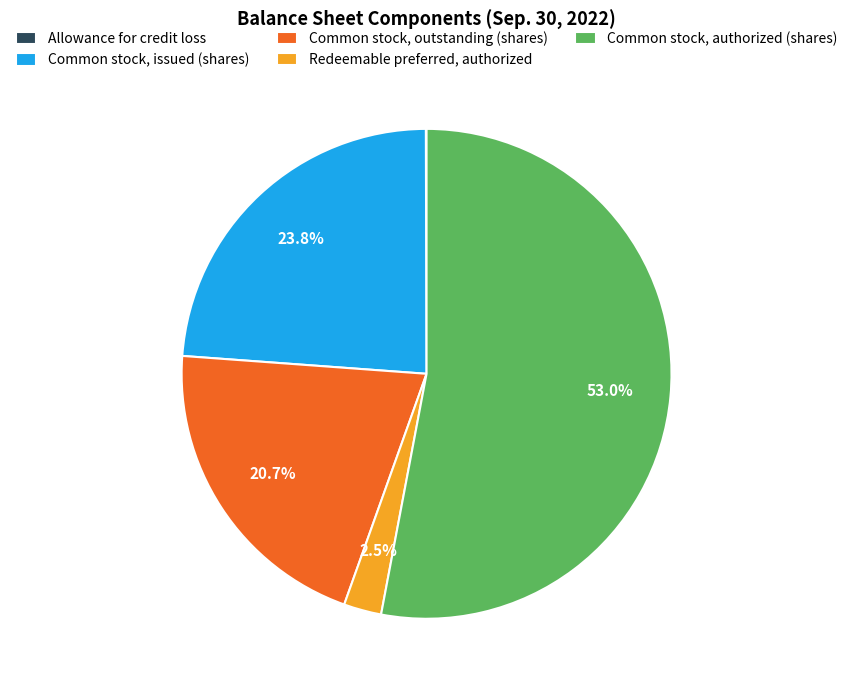

What is the ratio of the value at Common stock, outstanding (shares) to the value at Common stock, issued (shares)?

0.9